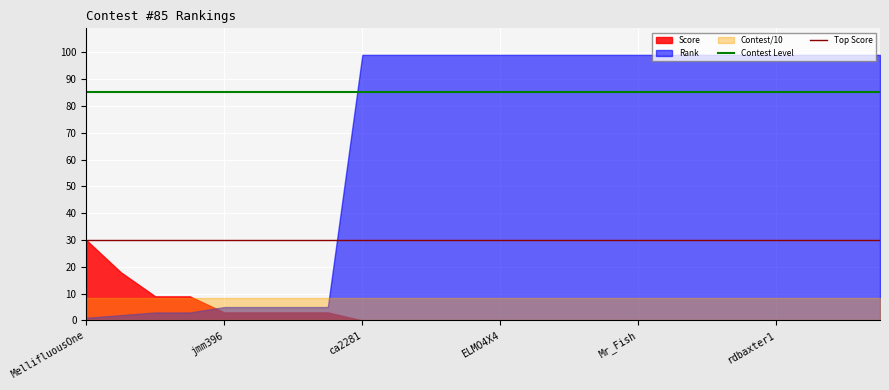

What is the value of the Top Score point at the 1st from the left?

30